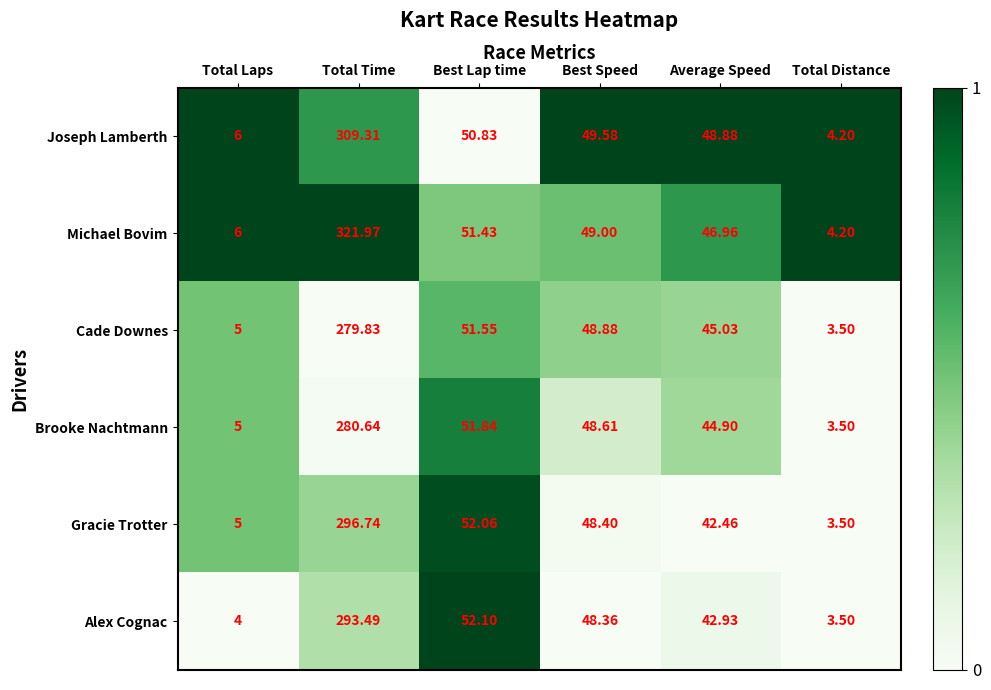

At which label does Alex Cognac first exceed 48?

Total Time